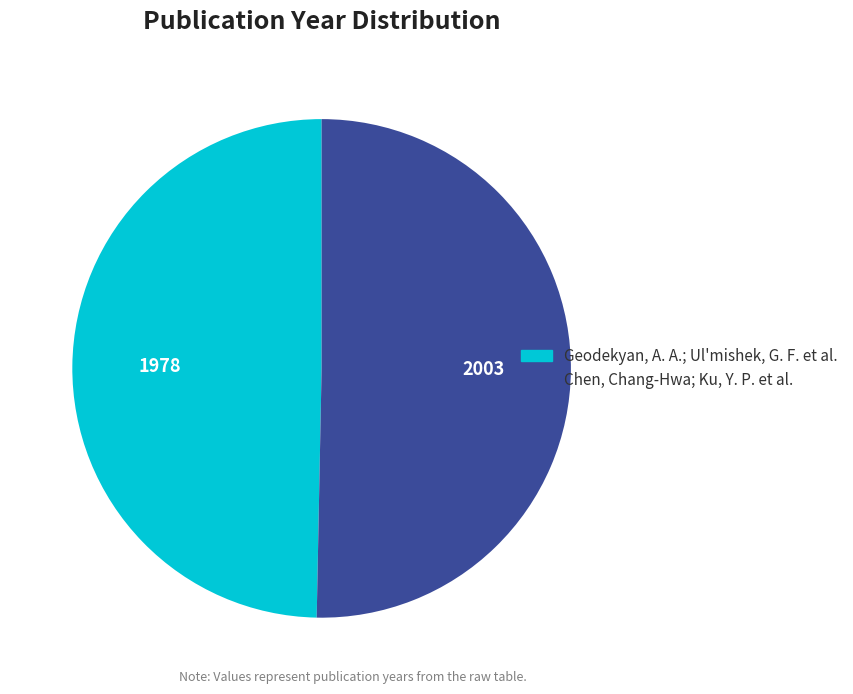

Is it true that Geodekyan, A. A.; Ul'mishek, G. F. et al. is 50% of the pie?

True